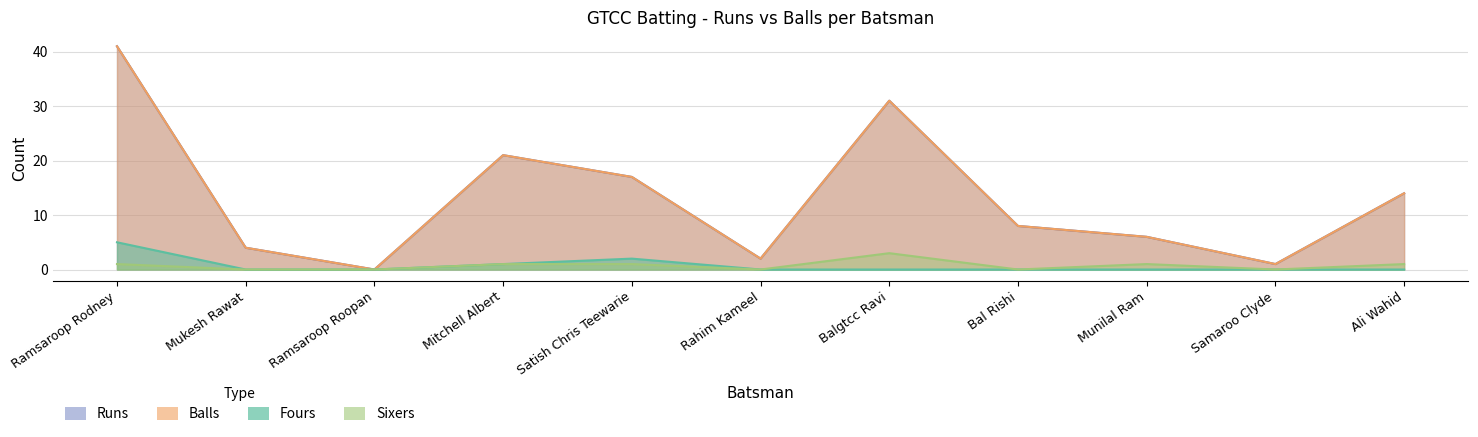

How many values in the Sixers series exceed 1?

1